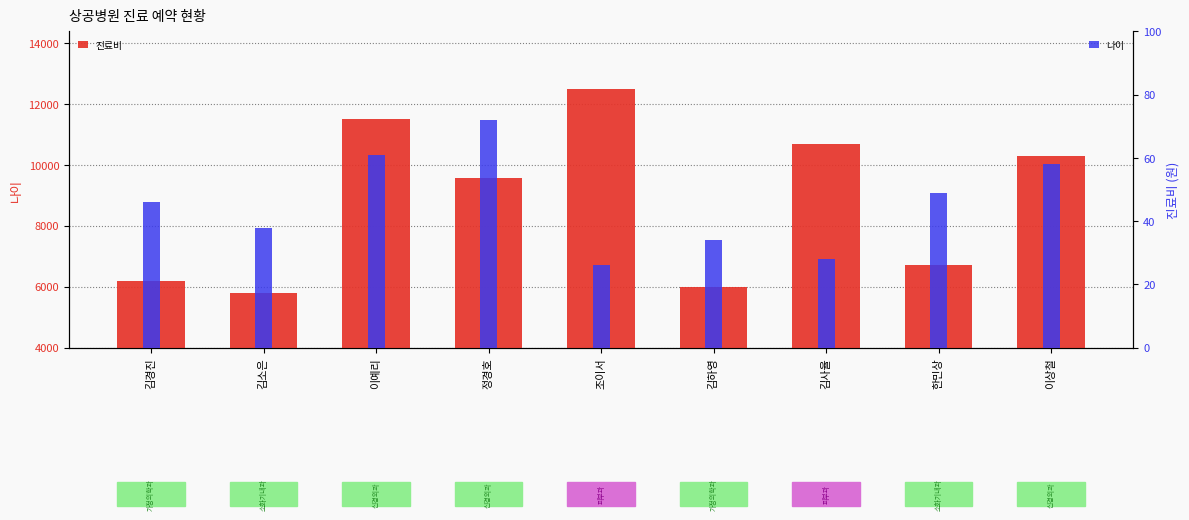

At which label does 나이 first exceed 46?

이예리